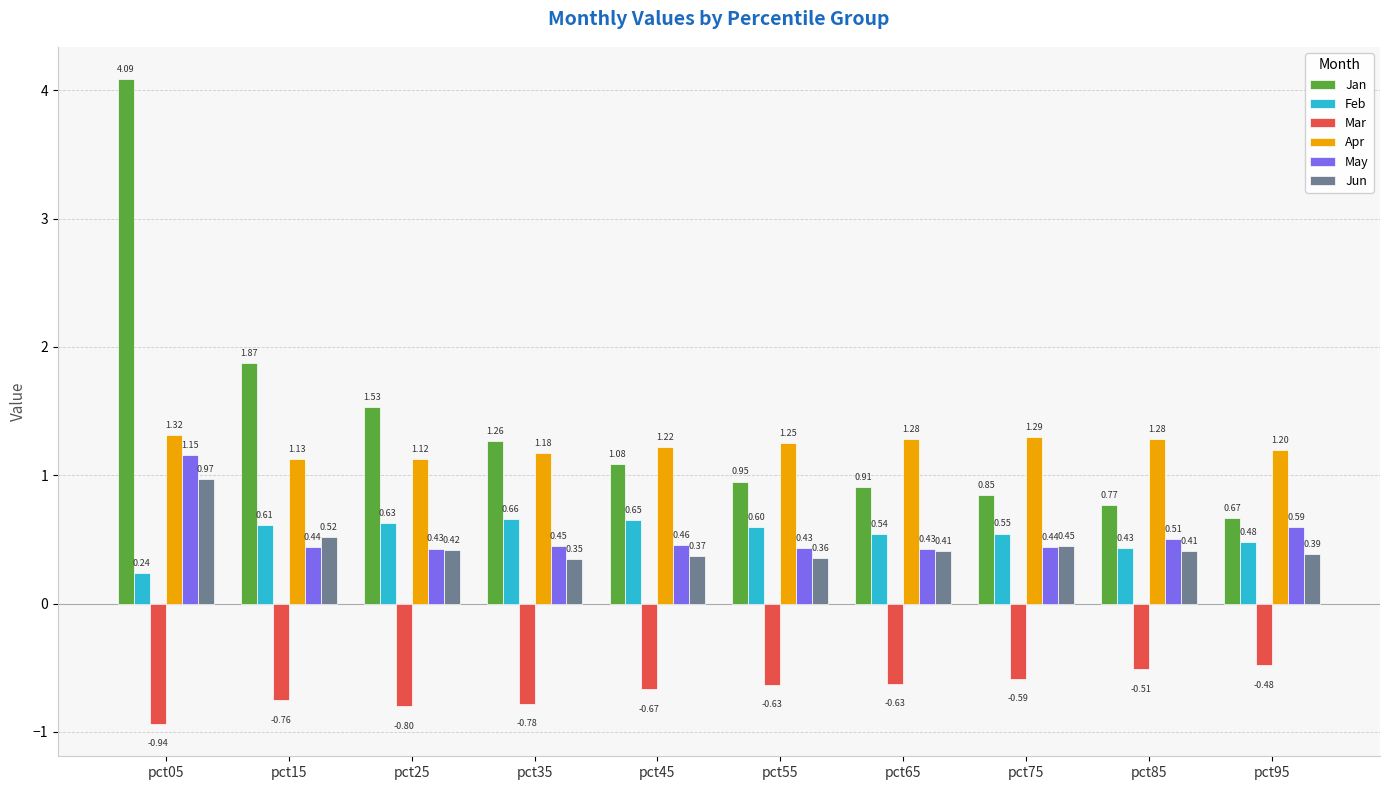

Which series has the widest spread of values?

Jan